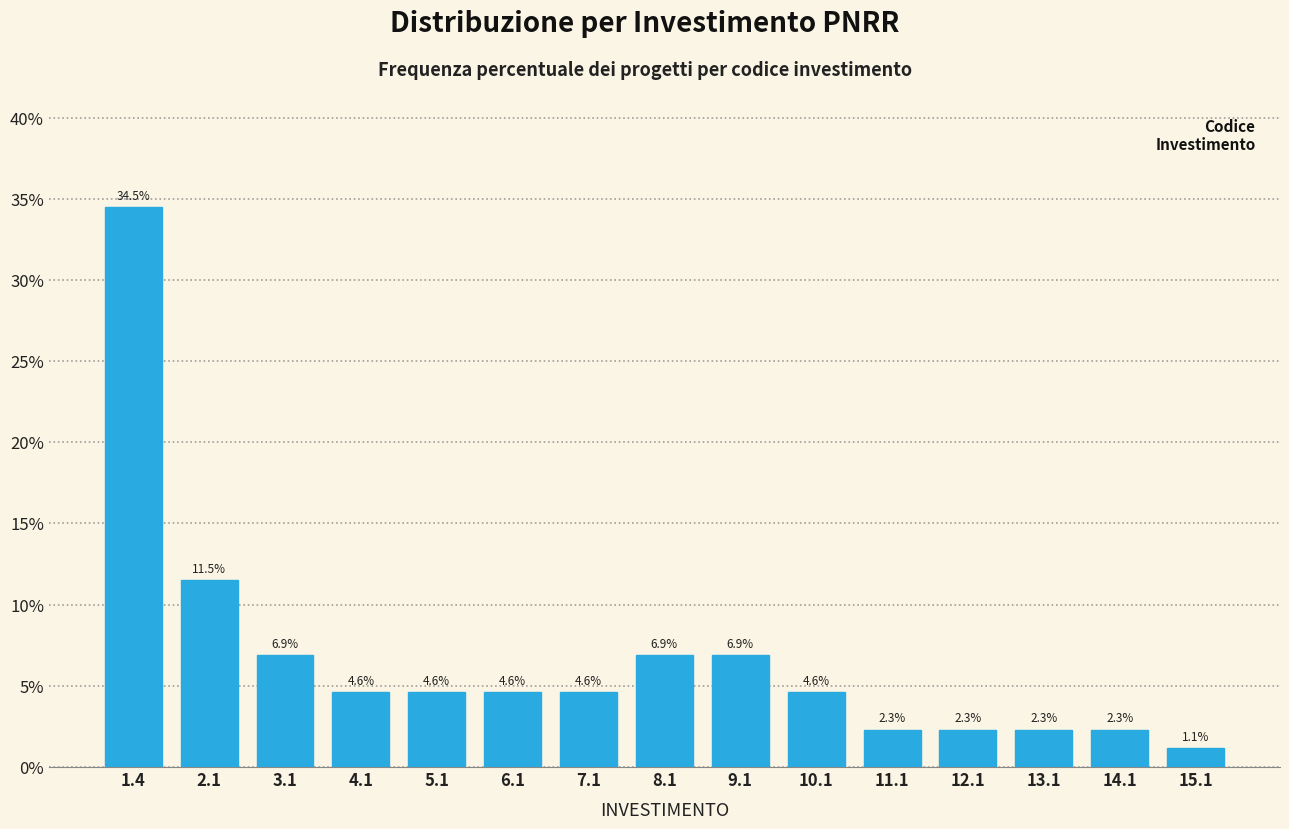

Reading right to left, what are all the values shown in this chart?

1.1	2.3	2.3	2.3	2.3	4.6	6.9	6.9	4.6	4.6	4.6	4.6	6.9	11.5	34.5